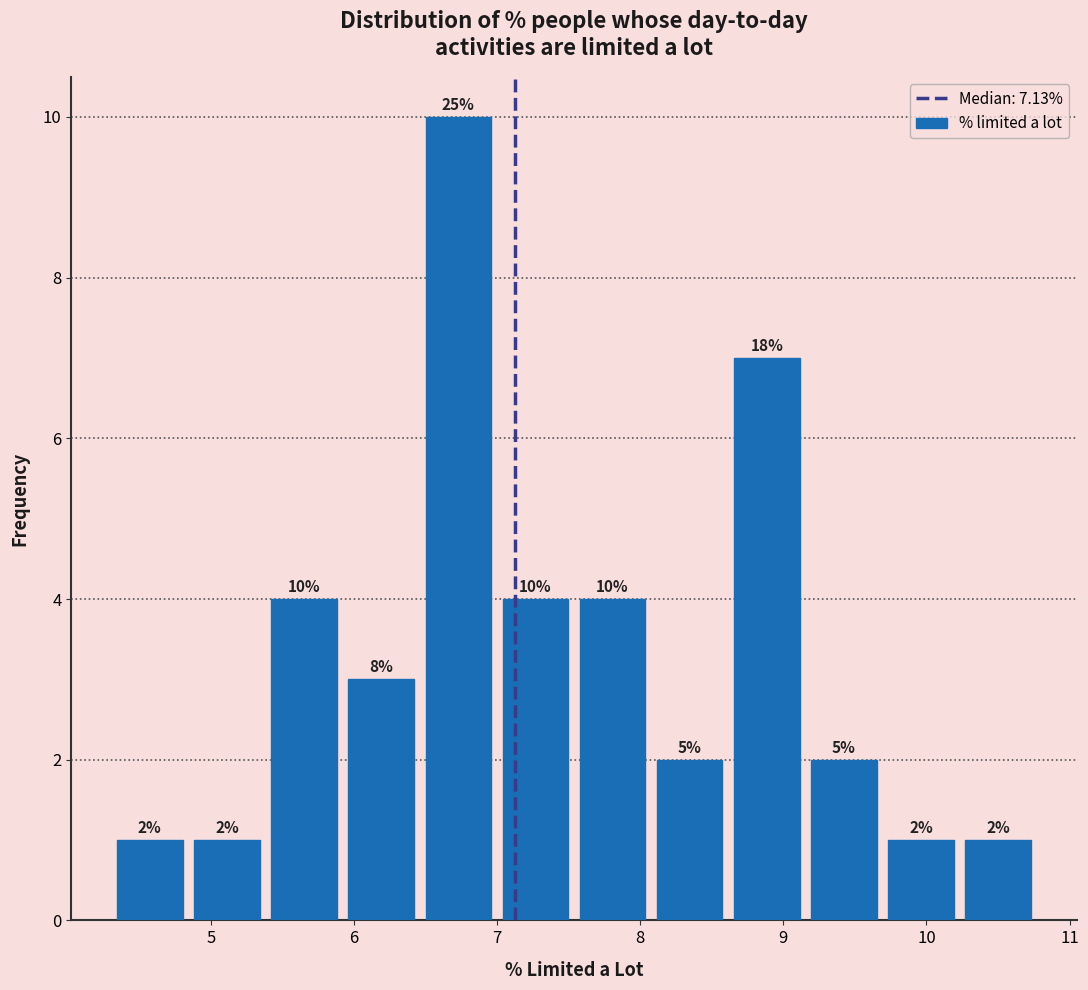

Over which range of the x-axis is the bar tallest?

6.5 to 7.0